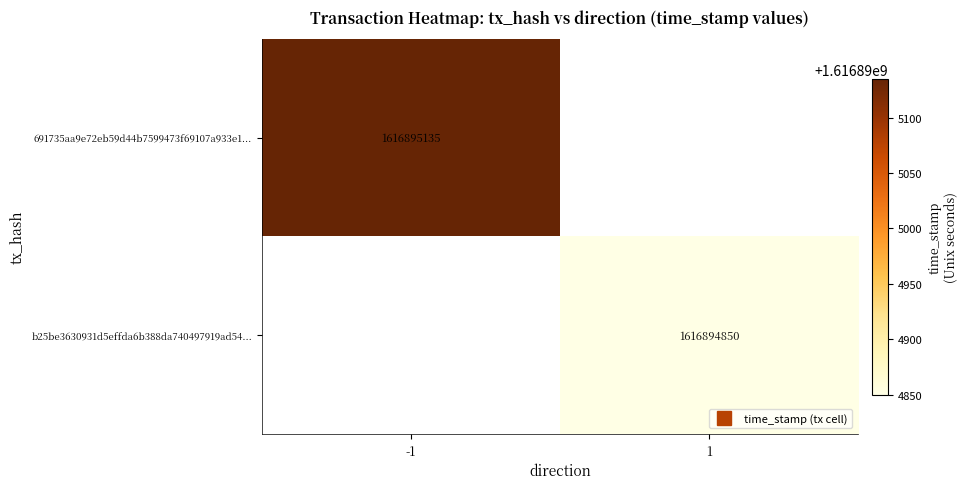

The b25be3630931d5effda6b388da740497919ad54 series shows 1616894850 at 1. True or false?

True